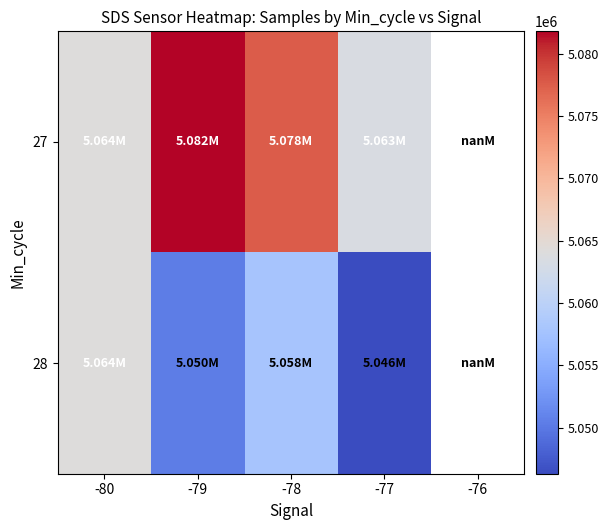

Which series has the widest spread of values?

27